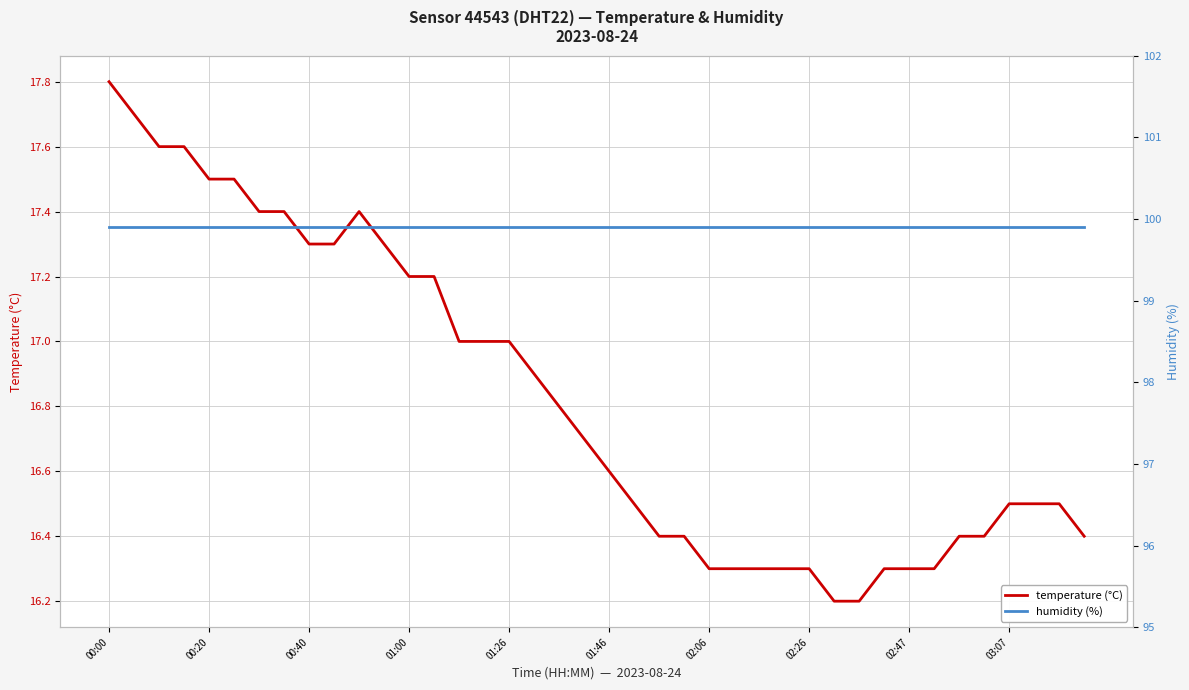

Does the chart have visible grid lines?

Yes